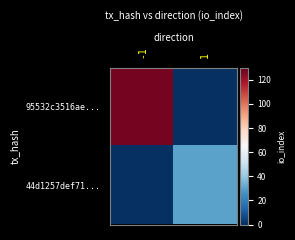

What is the total value across all series at 1?

30